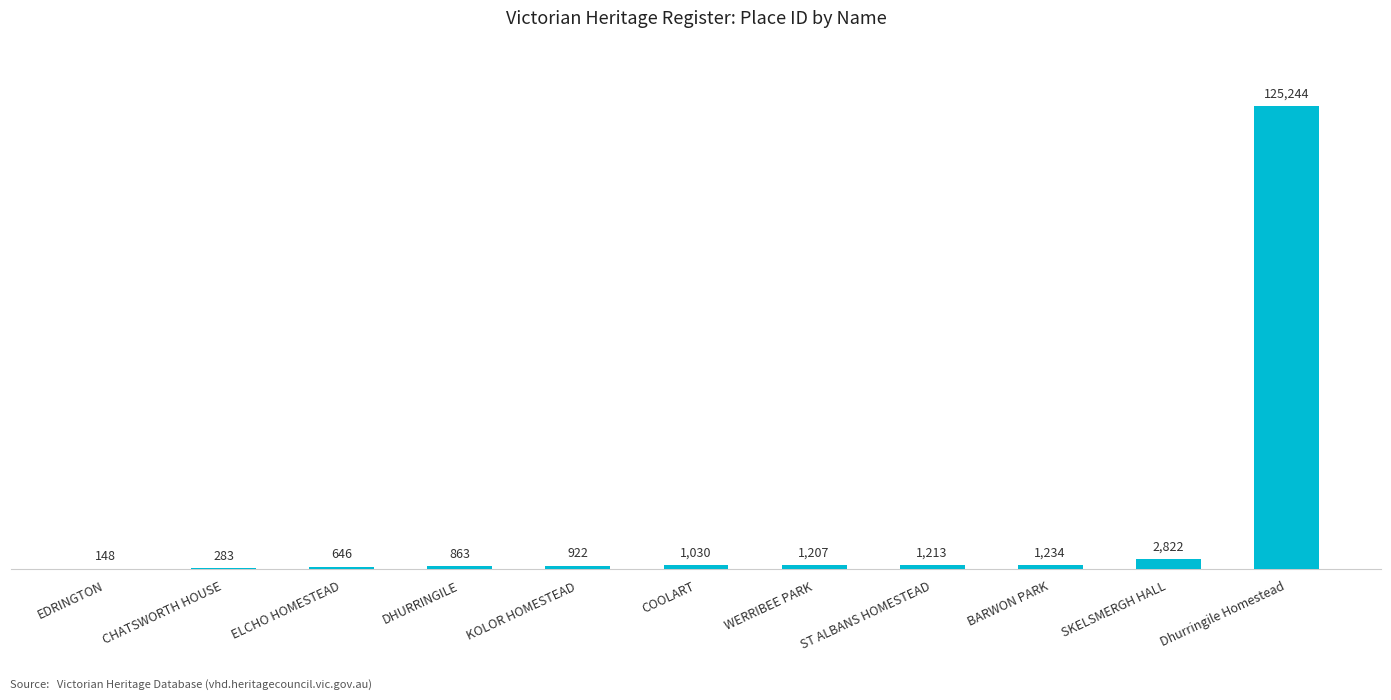

What is the change in value from ELCHO HOMESTEAD to COOLART?

+384